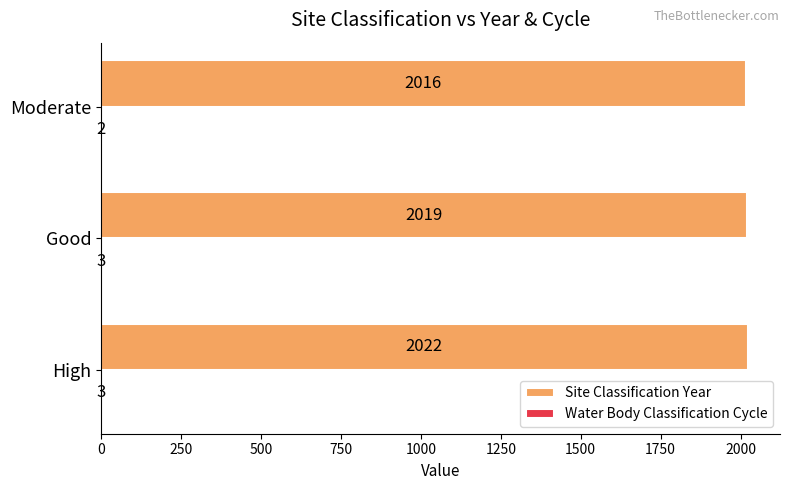

Which series has the widest spread of values?

Site Classification Year